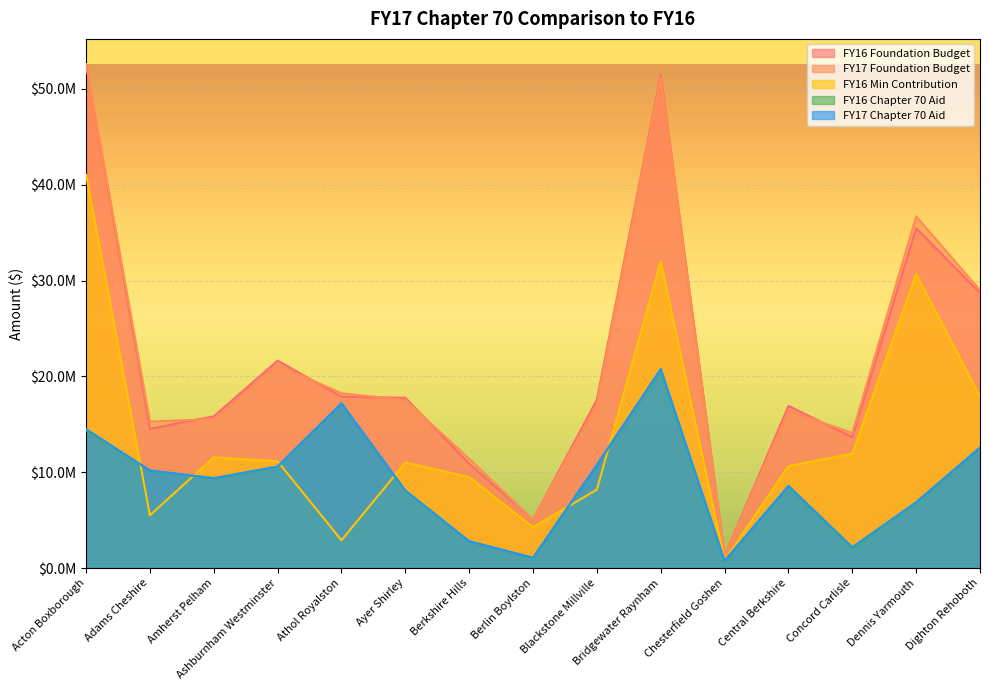

List the series in order of their peak value, lowest first.

FY16 Chapter 70 Aid, FY17 Chapter 70 Aid, FY16 Min Contribution, FY17 Foundation Budget, FY16 Foundation Budget